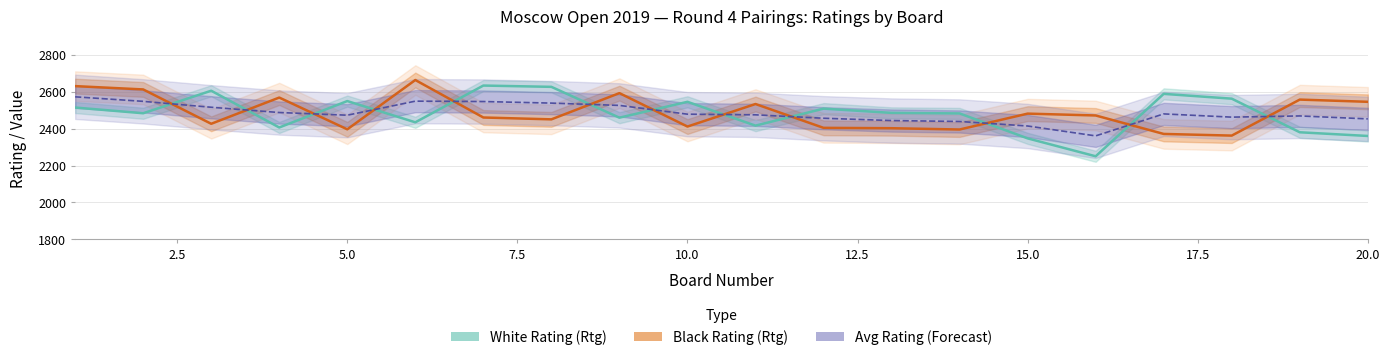

True or false: Black Rating (Rtg) has a value of 2362 at 18.

True